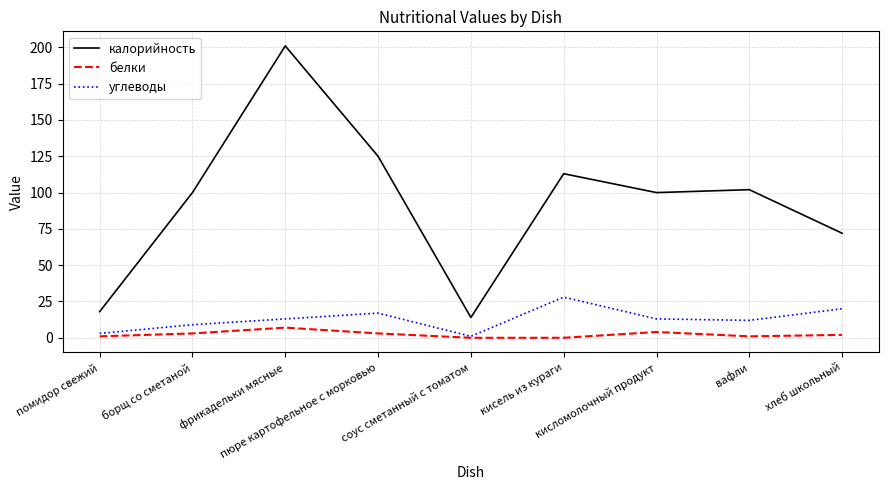

Which category has the lowest value in the углеводы series?

соус сметанный с томатом